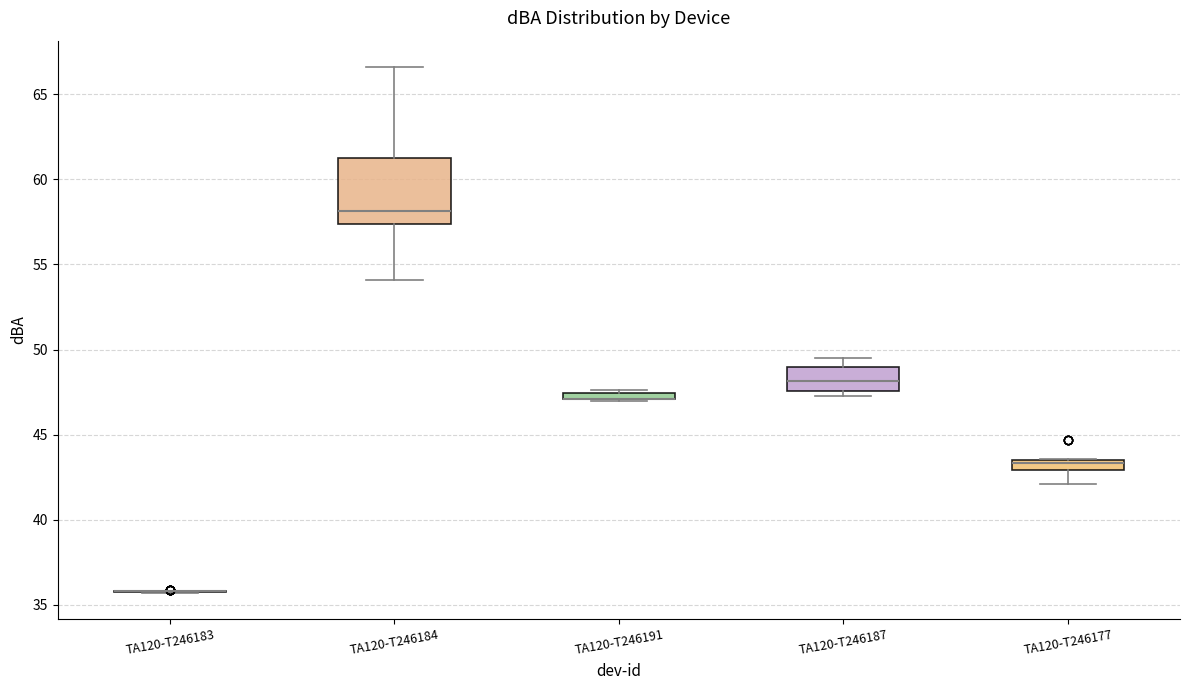

Comparing the boxes themselves (not the whiskers), which one is the tallest?

TA120-T246184